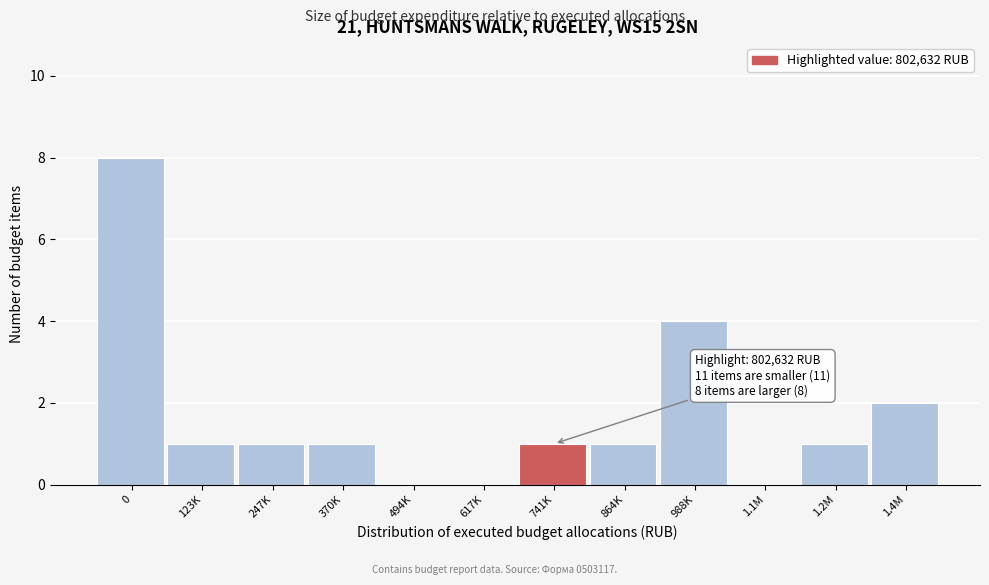

Reading left to right, list all the values displayed in this chart.

0=8	123K=1	247K=1	370K=1	494K=0	617K=0	741K=1	864K=1	988K=4	1.1M=0	1.2M=1	1.4M=2